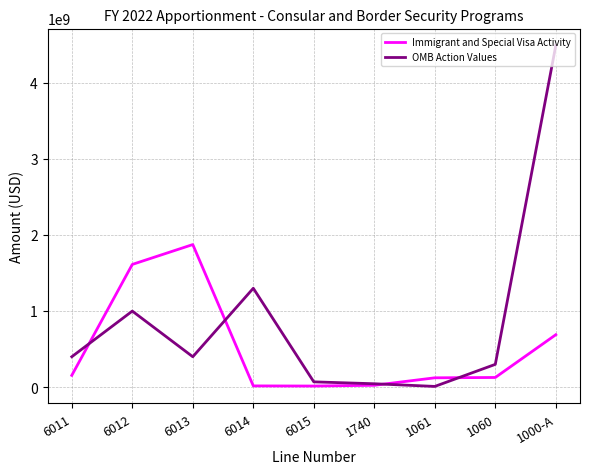

What is the lowest value of the OMB Action Values series?

10000000